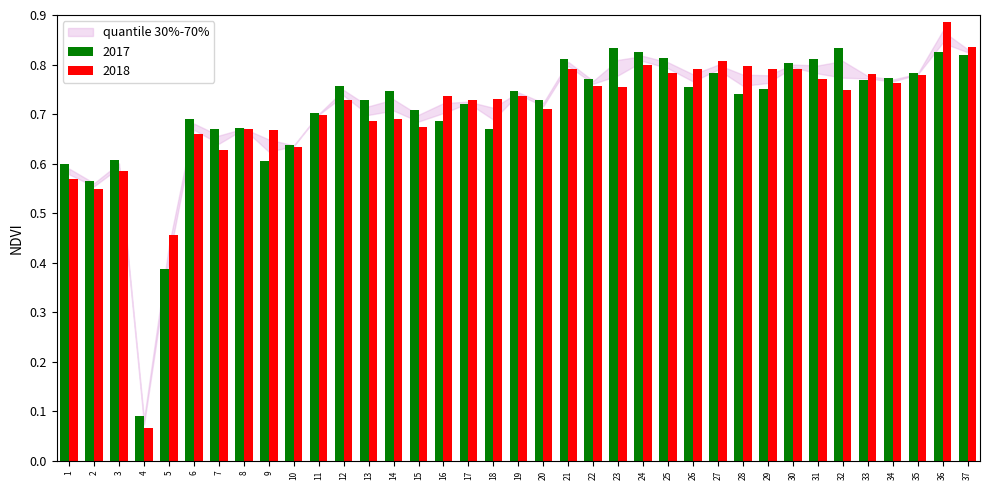

What is the sum of the 2017 values at 27 and 18?

1.5